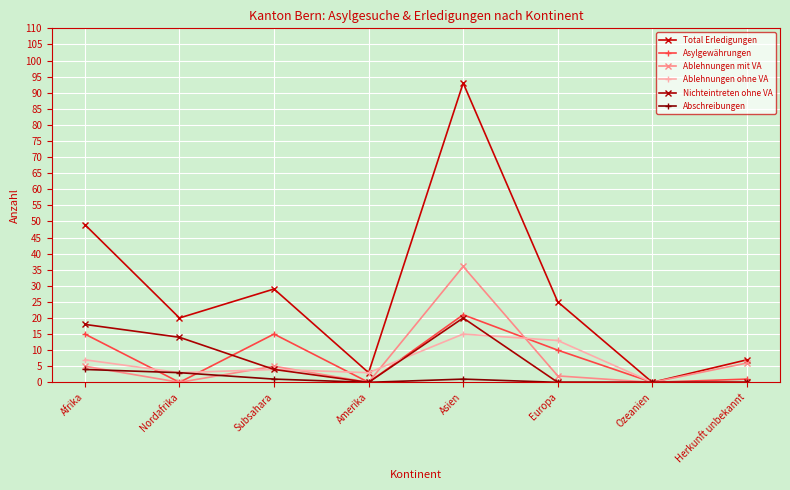

Is it true that Nichteintreten ohne VA equals 4 at Nordafrika?

False